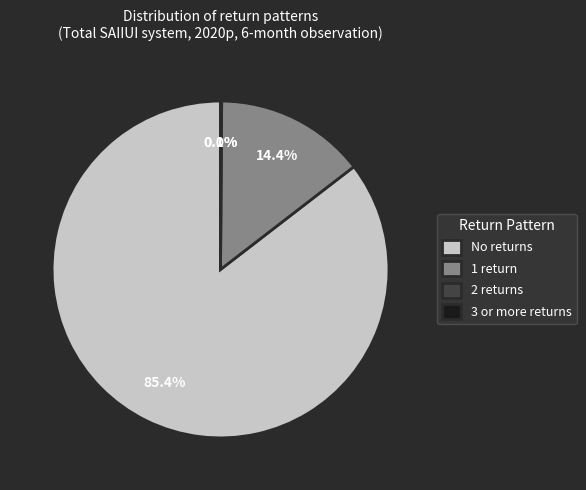

What percentage is NOT represented by No returns?

14.6%